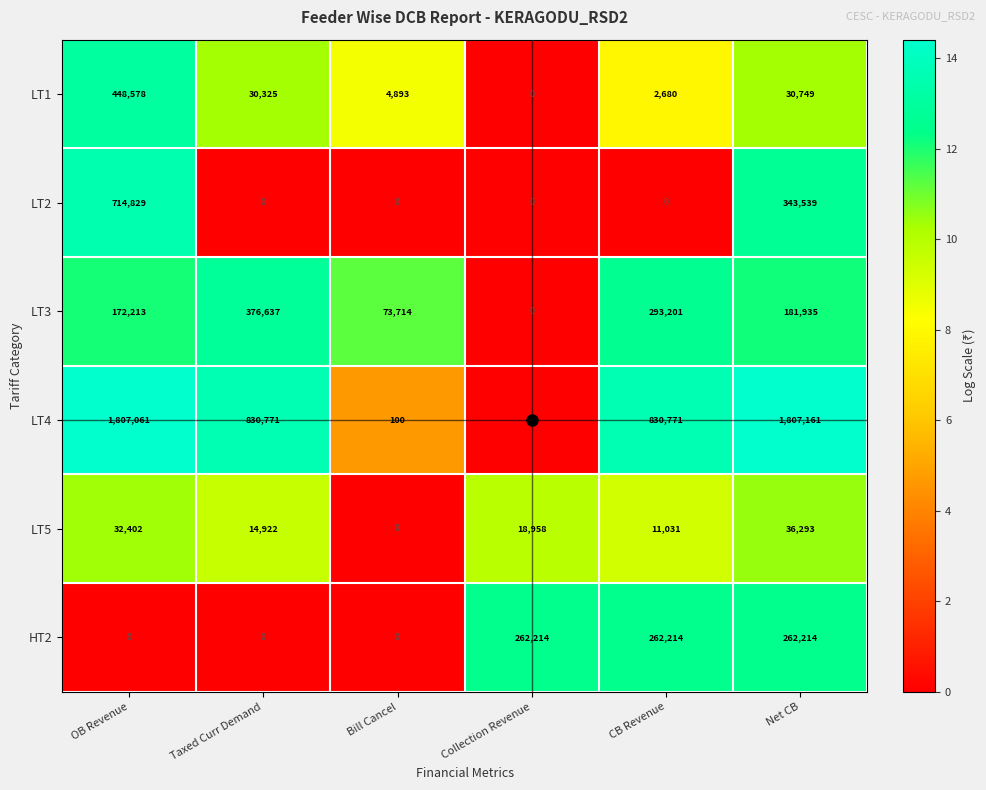

Which series changed the most between Collection Revenue and CB Revenue?

LT4